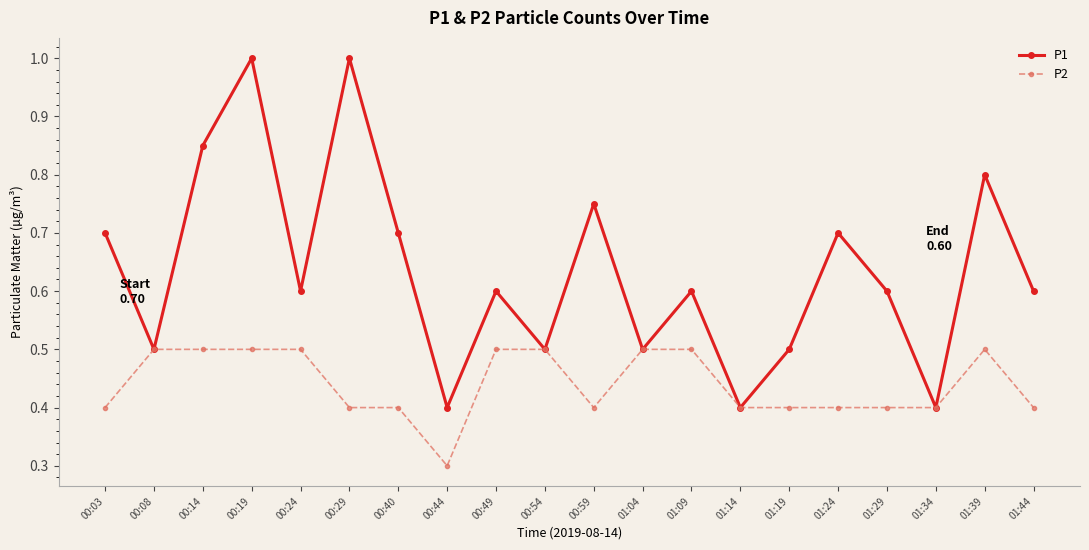

At 01:44, list the series in order from largest to smallest.

P1, P2